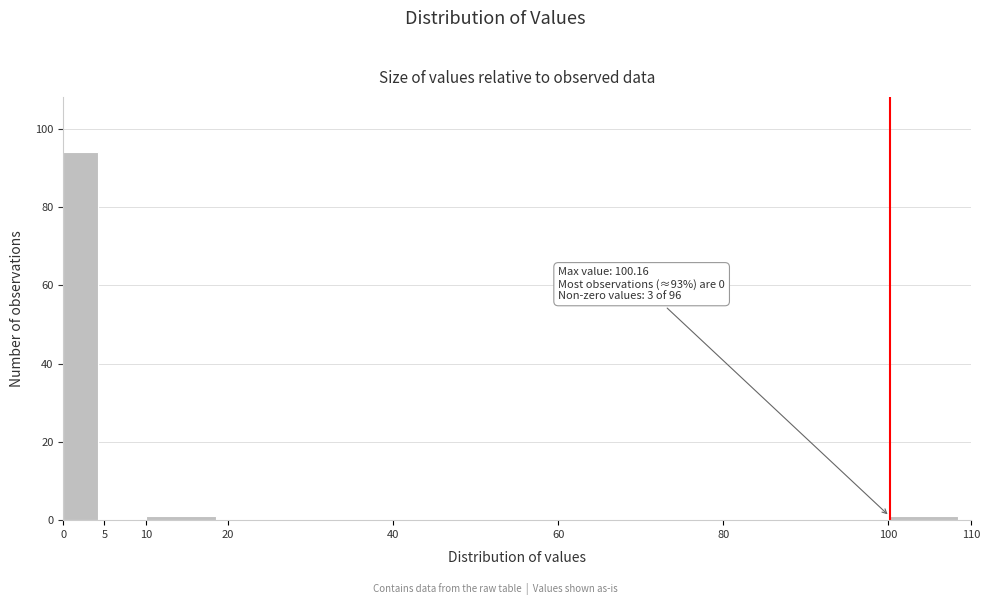

Which range on the x-axis has the tallest bar?

0 to 5